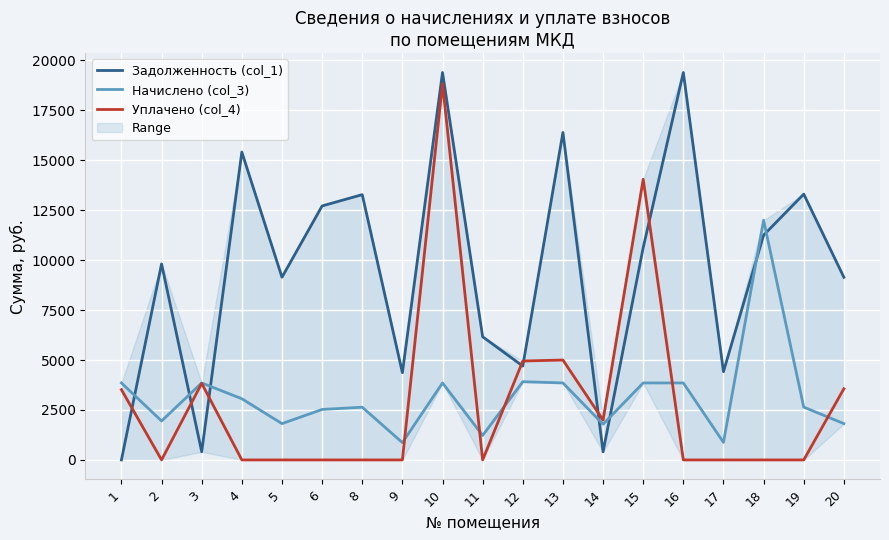

What is the total value across all series at 5?

10958.7